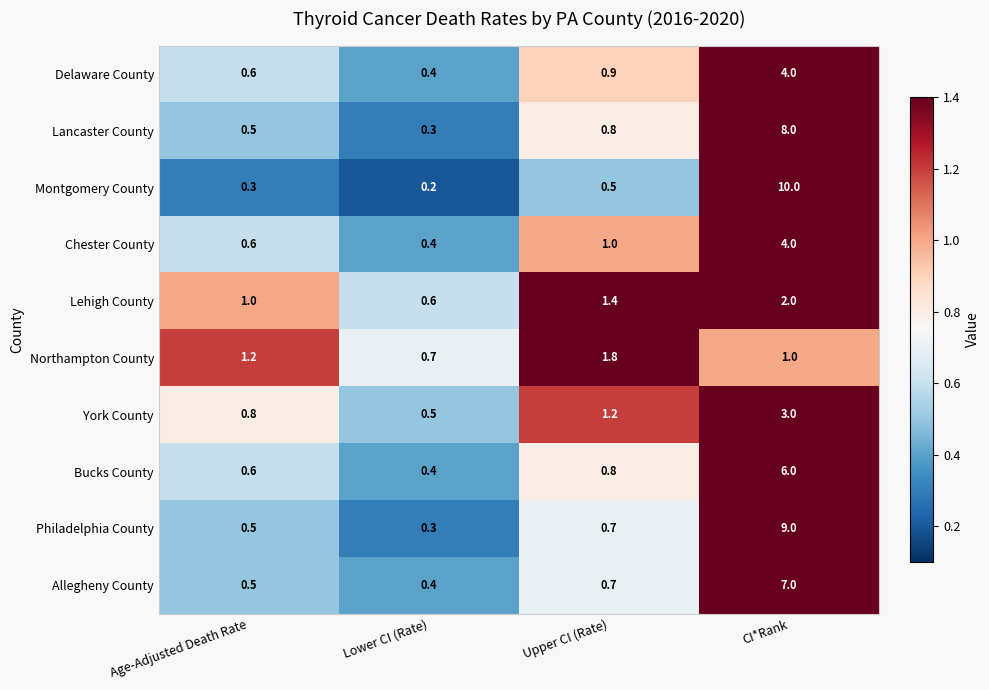

At which category is the sum across all series the highest?

CI*Rank